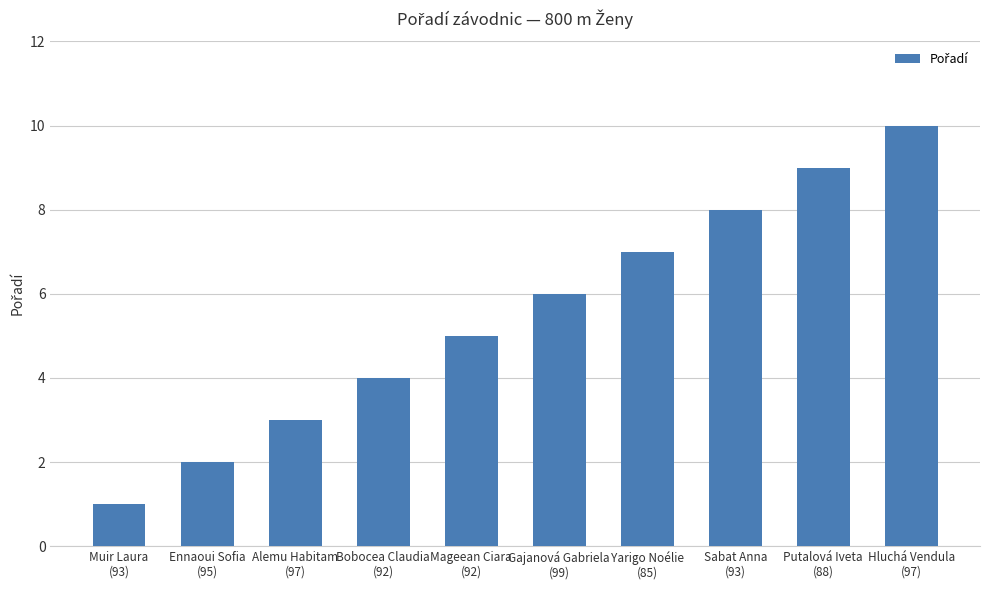

List the labels in order of value, smallest first.

Muir Laura
(93), Ennaoui Sofia
(95), Alemu Habitam
(97), Bobocea Claudia
(92), Mageean Ciara
(92), Gajanová Gabriela
(99), Yarigo Noélie
(85), Sabat Anna
(93), Putalová Iveta
(88), Hluchá Vendula
(97)